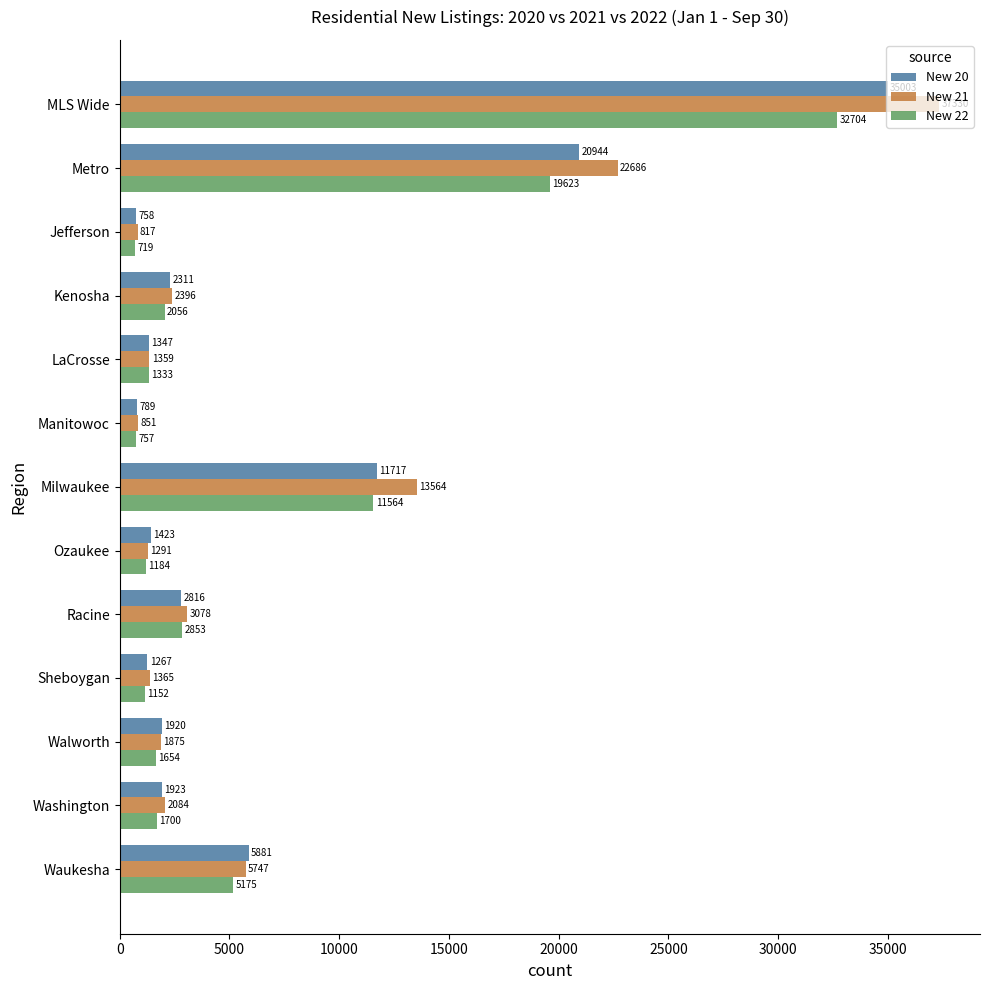

At which label does New 22 reach its minimum?

Jefferson